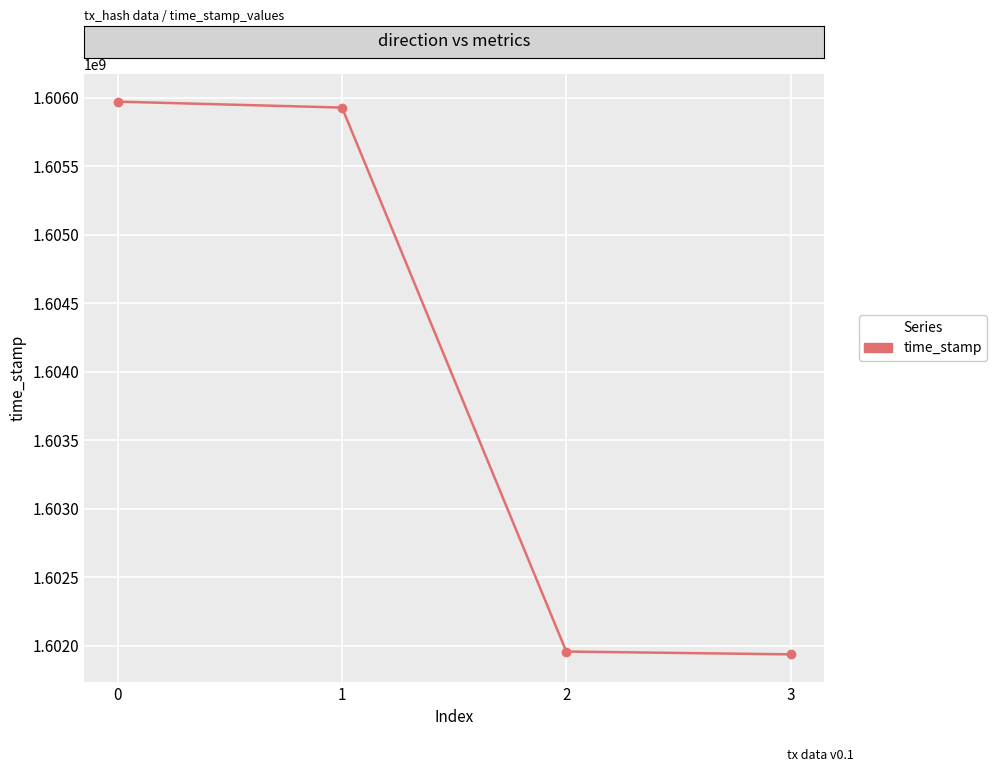

How many values are below 1605928225?

2